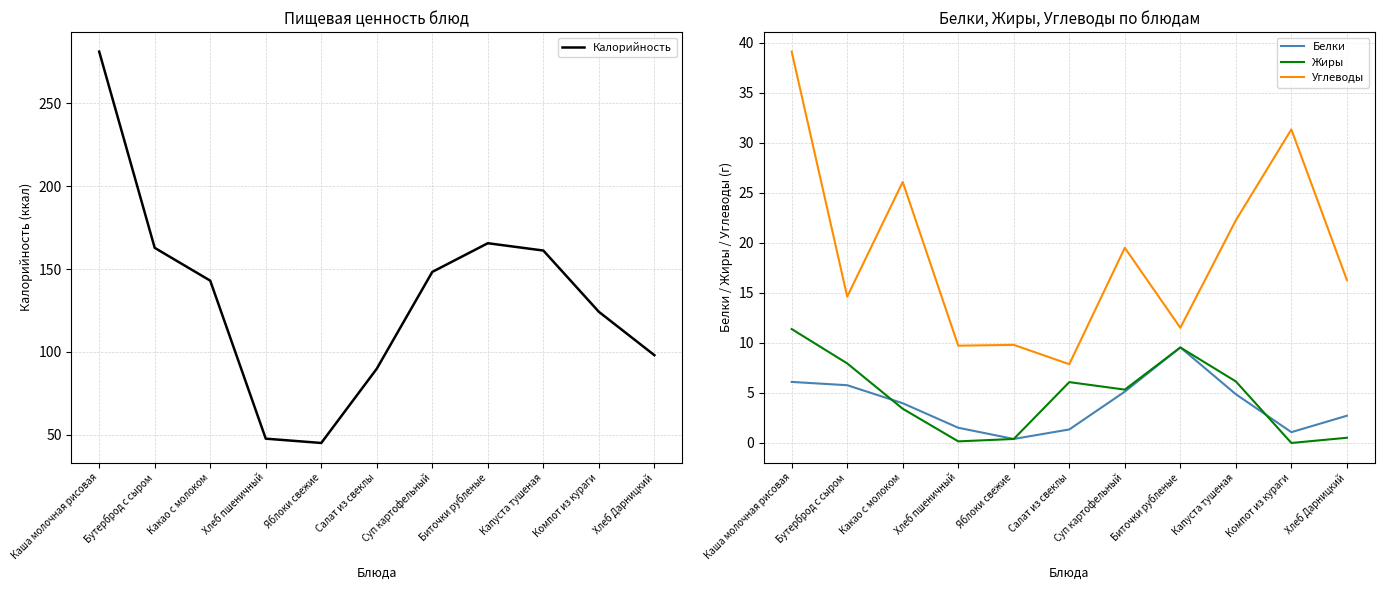

What is the difference between the highest and lowest values at Бутерброд с сыром?

157.0